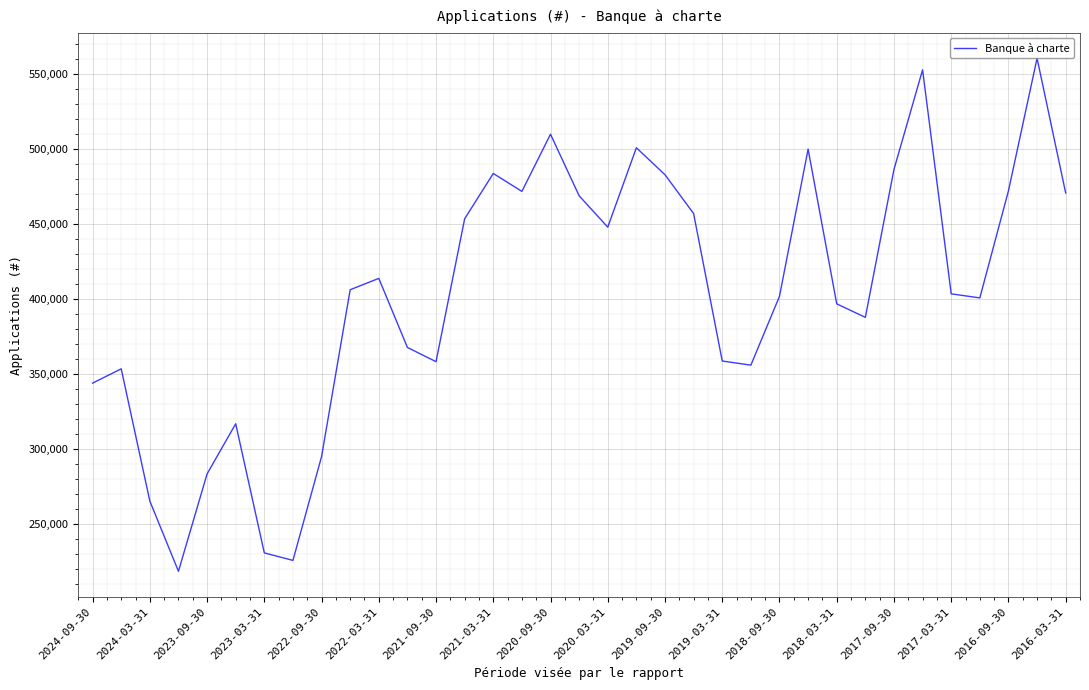

What is the smallest value displayed?

218468